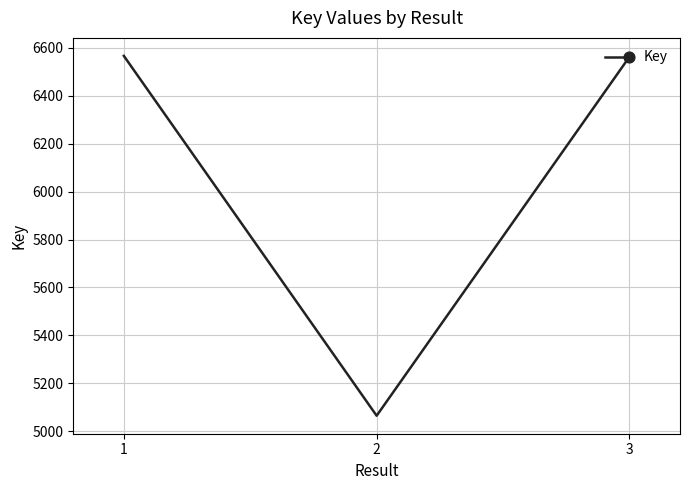

What is the ratio of the value at 3 to the value at 1?

1.0